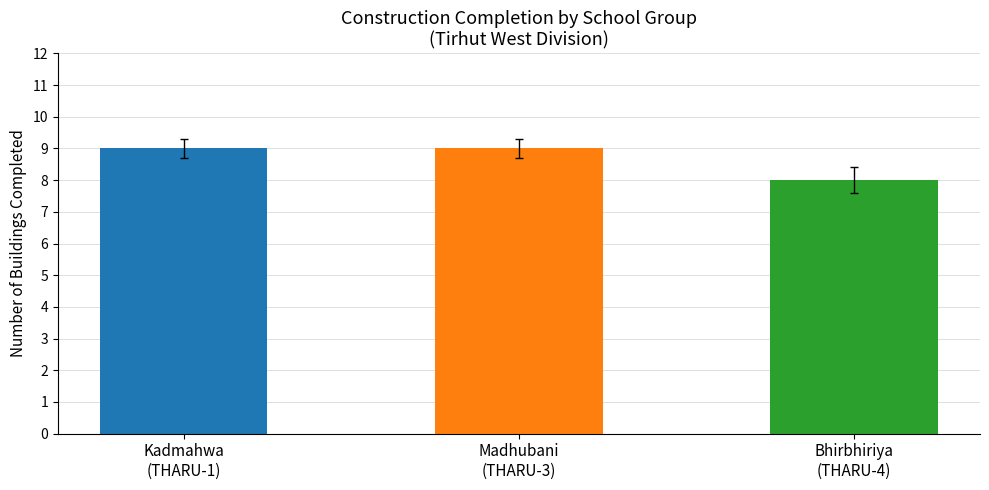

What is the value of the 2nd bar from the left?

9